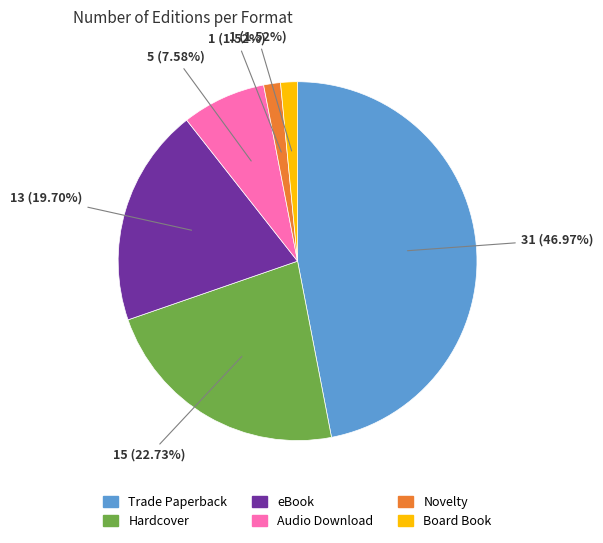

What is the largest slice in the pie chart?

Trade Paperback